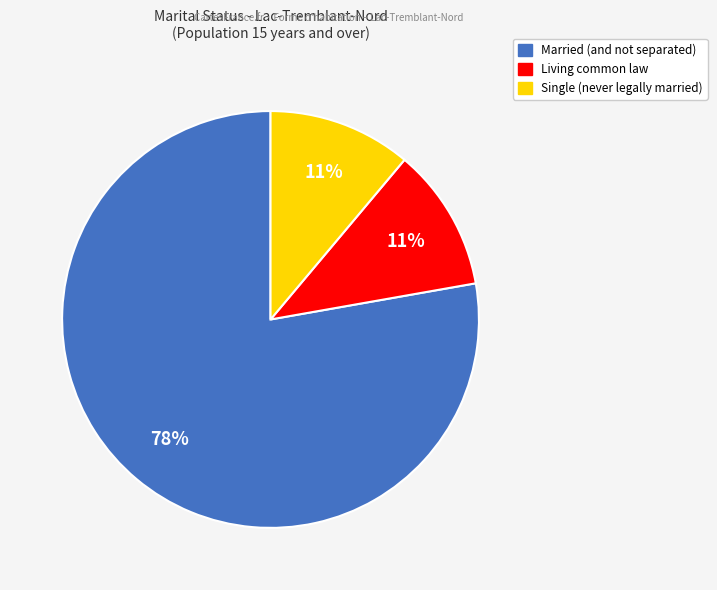

To the nearest percent, what percentage of the pie is Single (never legally married)?

11%